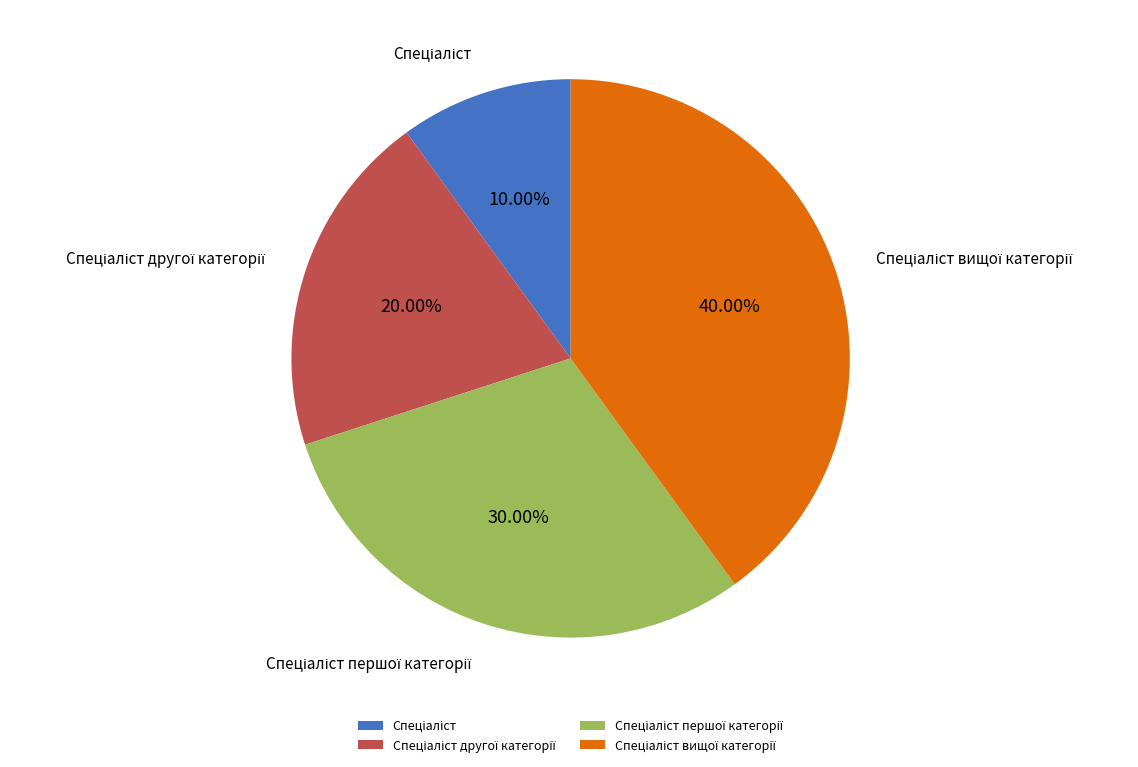

Is there a majority slice in this chart?

No